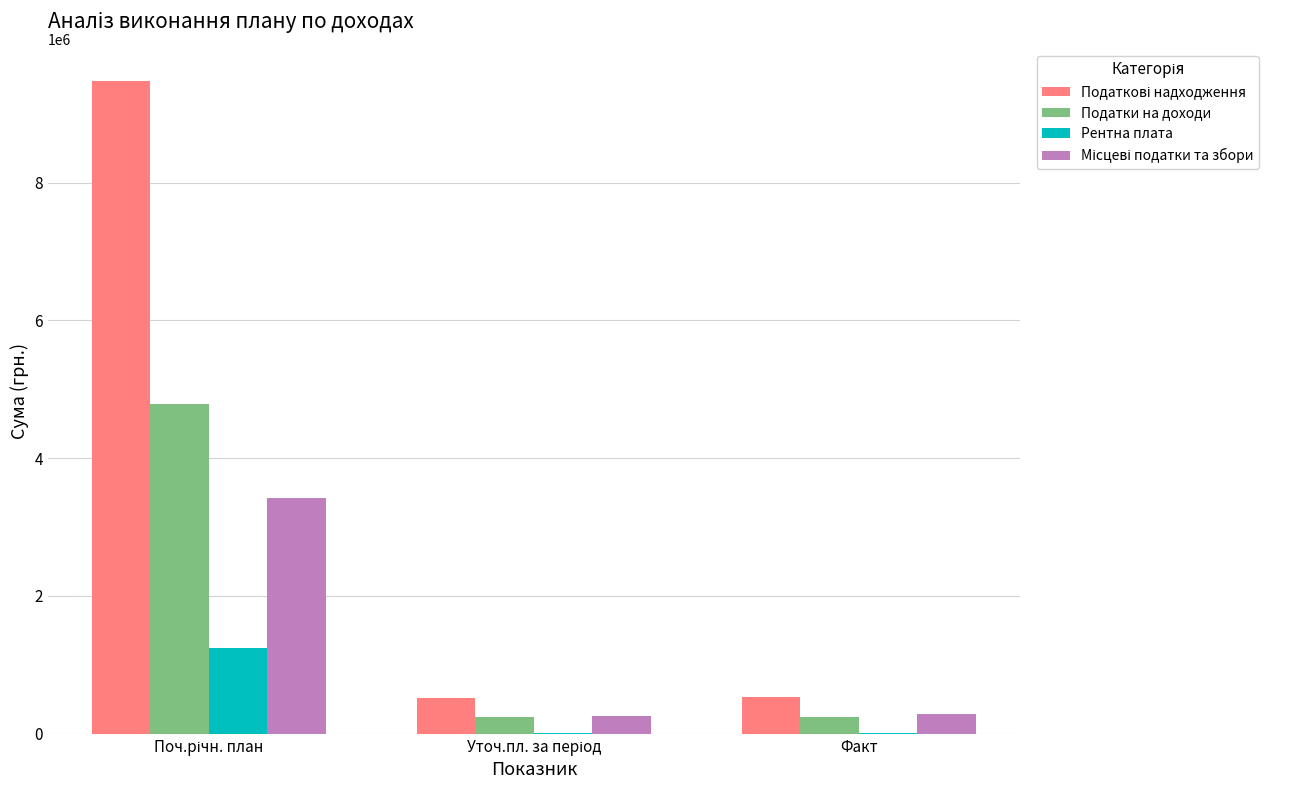

How many groups of bars are there?

3